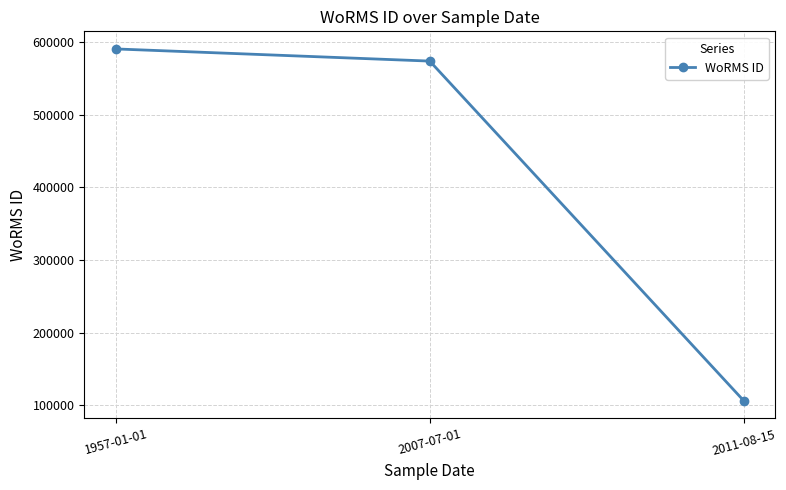

At which label does the data first exceed 573819?

1957-01-01